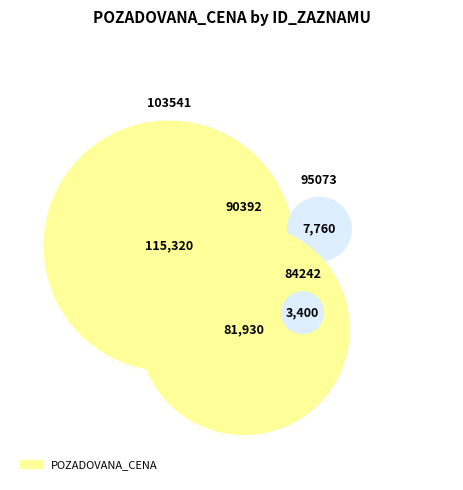

Do 95073 and 90392 together represent more than half of the pie?

No